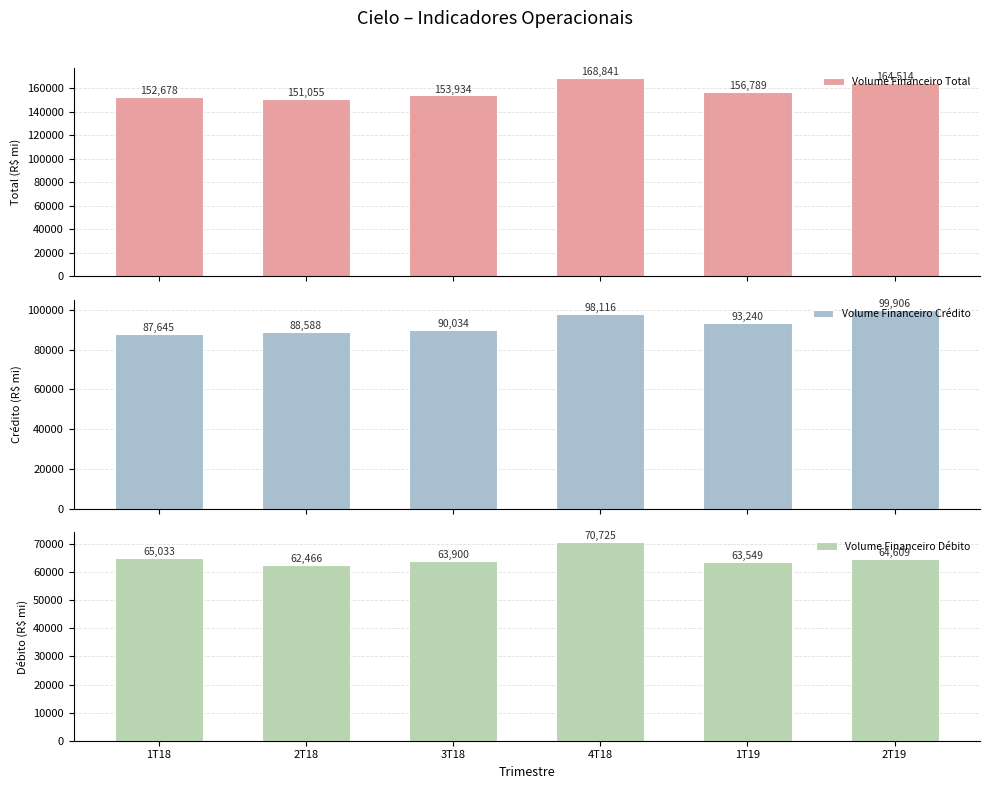

What is the greatest value displayed?

168841.0